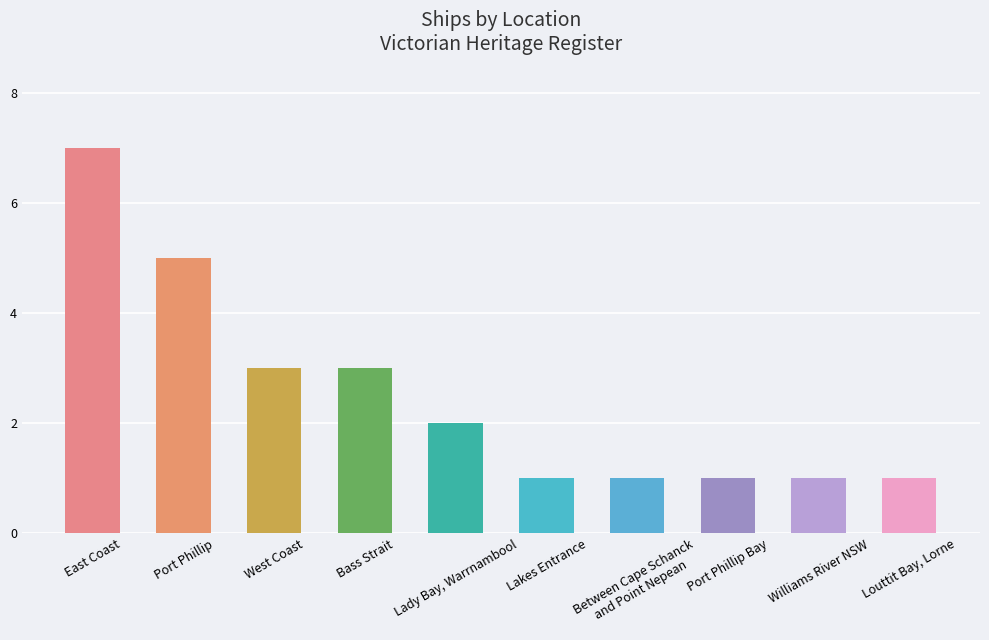

What is the greatest value displayed?

7